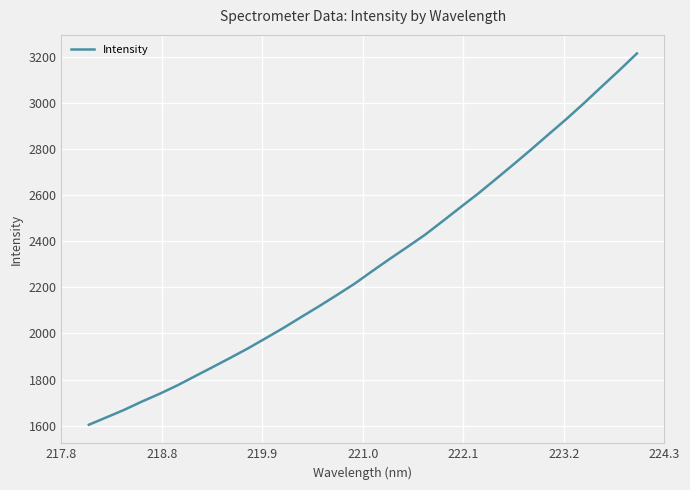

What is the greatest value displayed?

3216.3